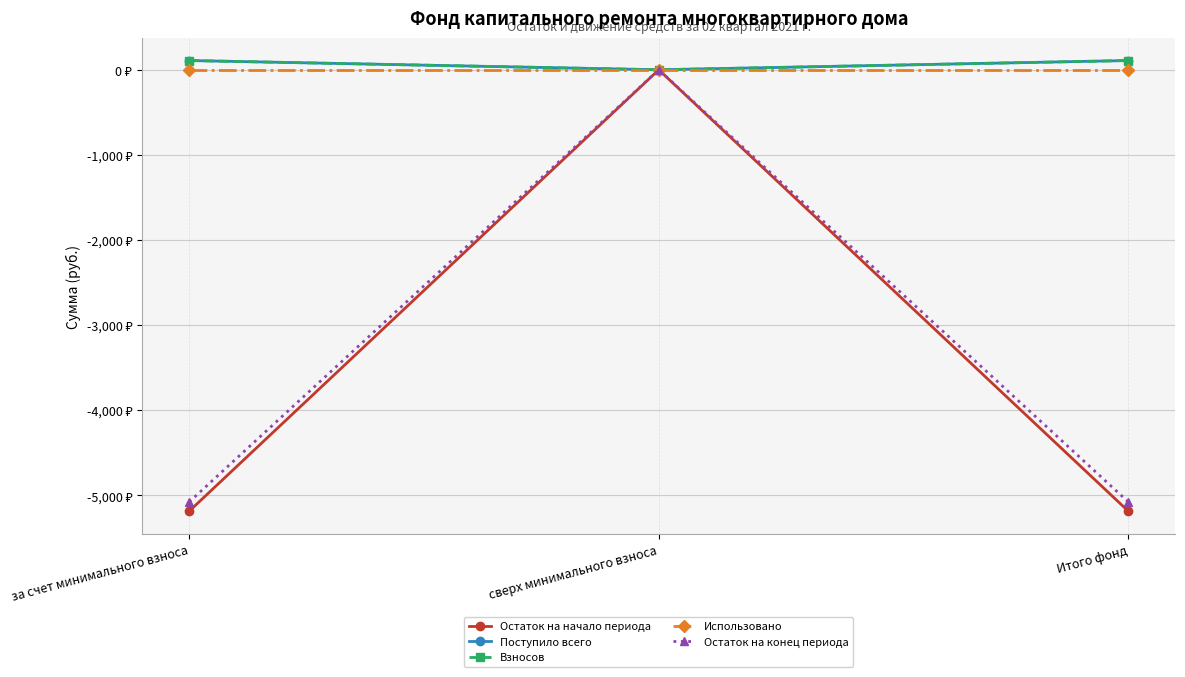

How many data points does each series have?

3